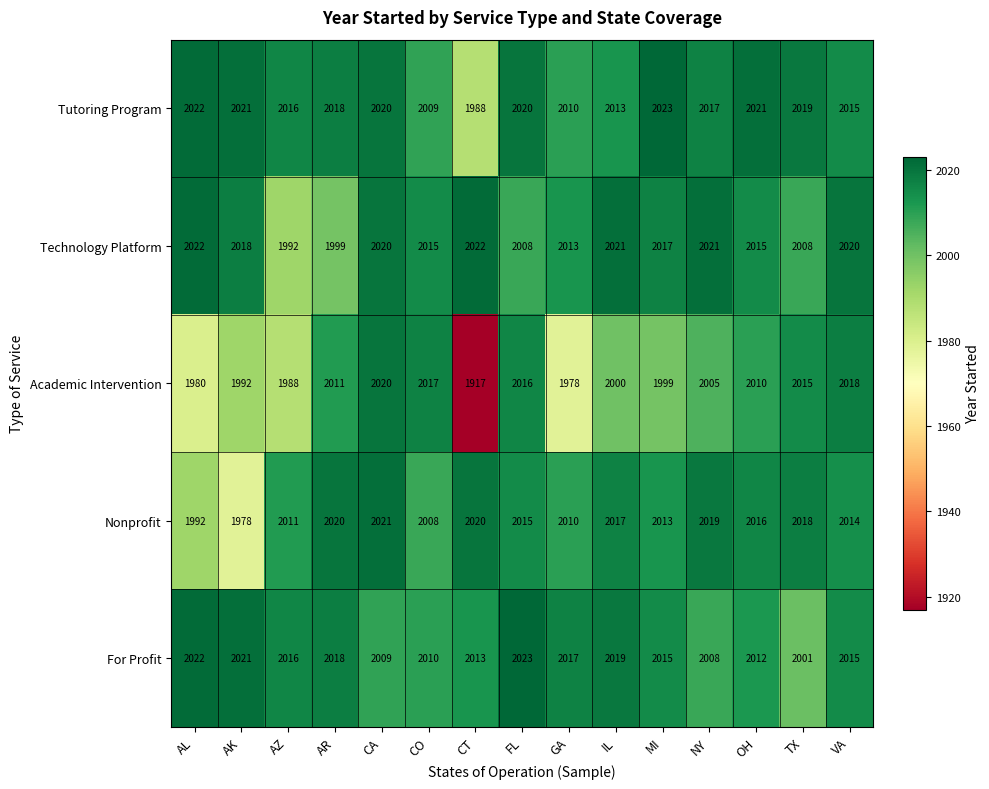

How many series are shown in this chart?

5